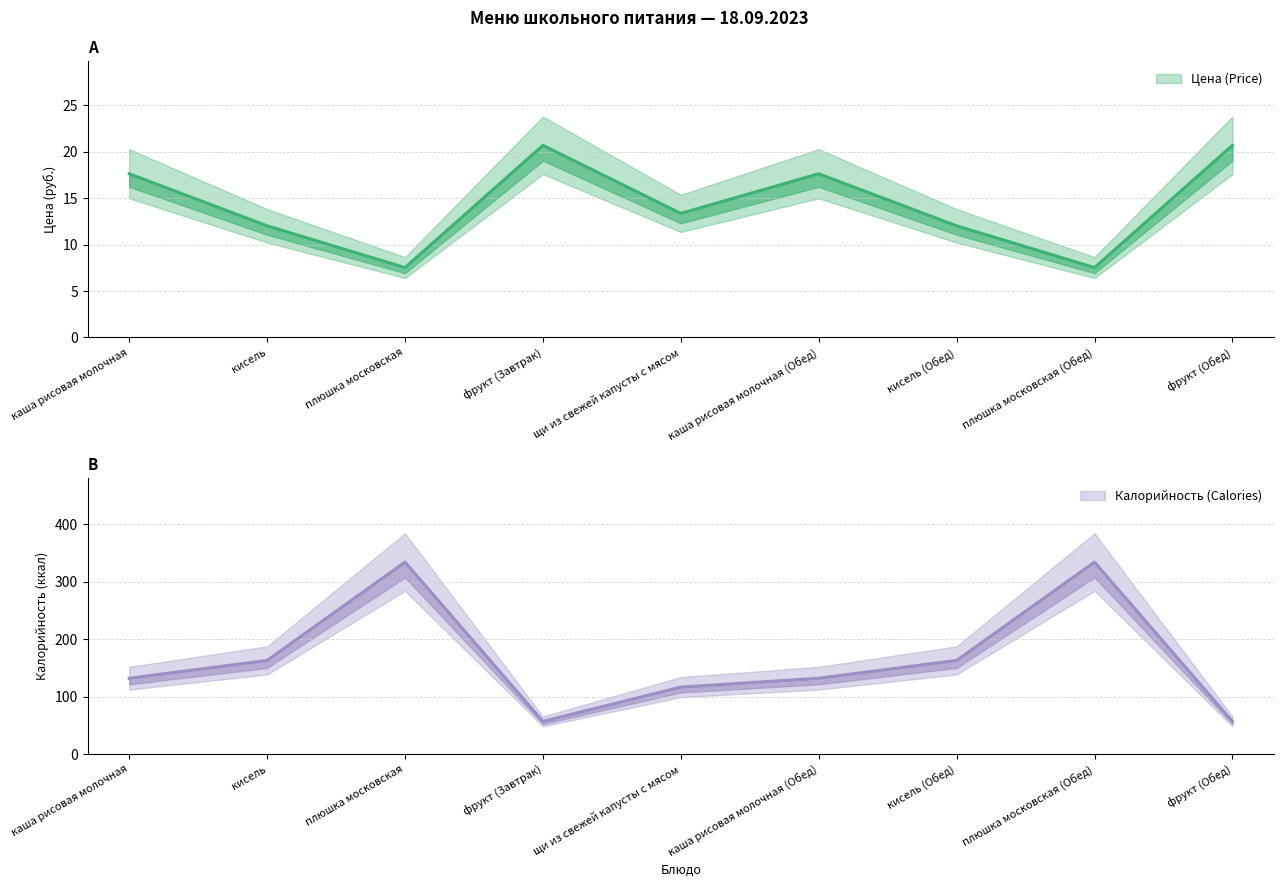

True or false: Калорийность (Calories) and Цена (Price) cross at least once.

False